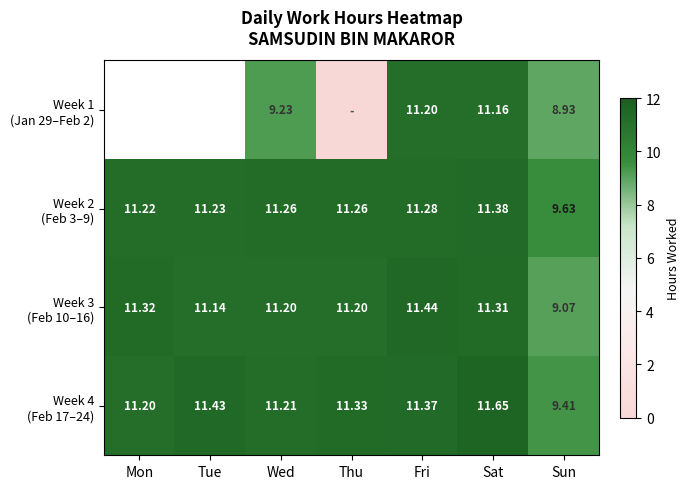

The Week 4 (Feb 17–24) series shows 17.3 at Mon. True or false?

False